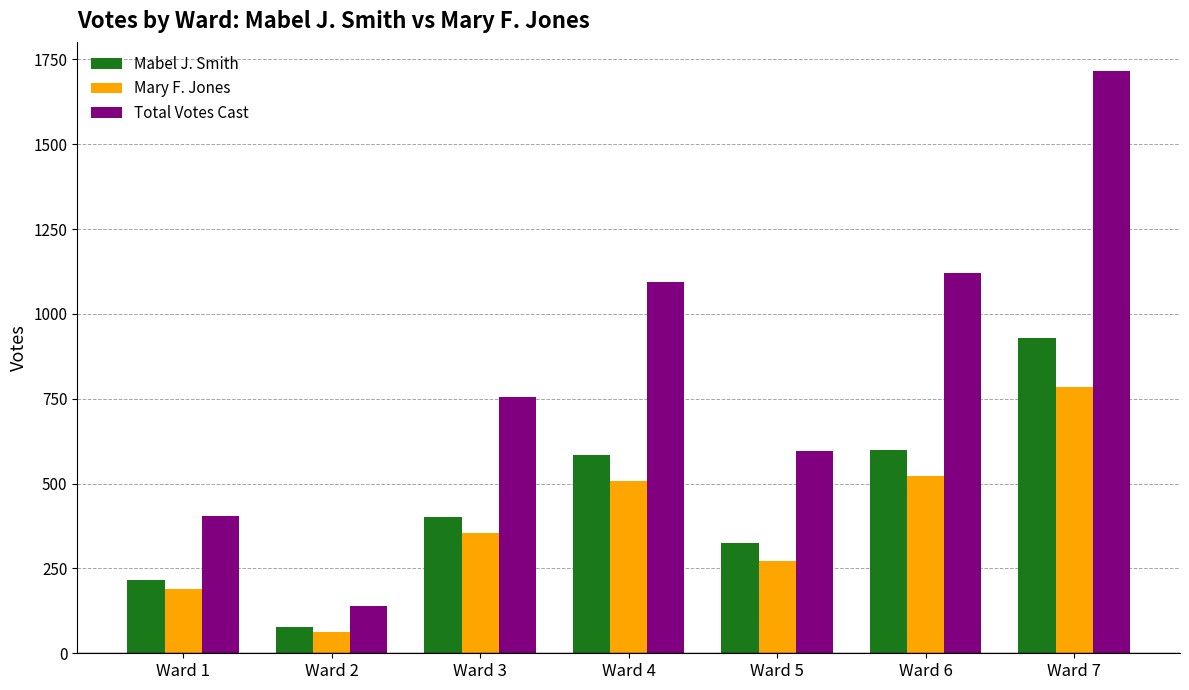

Count the number of categories in the chart.

7